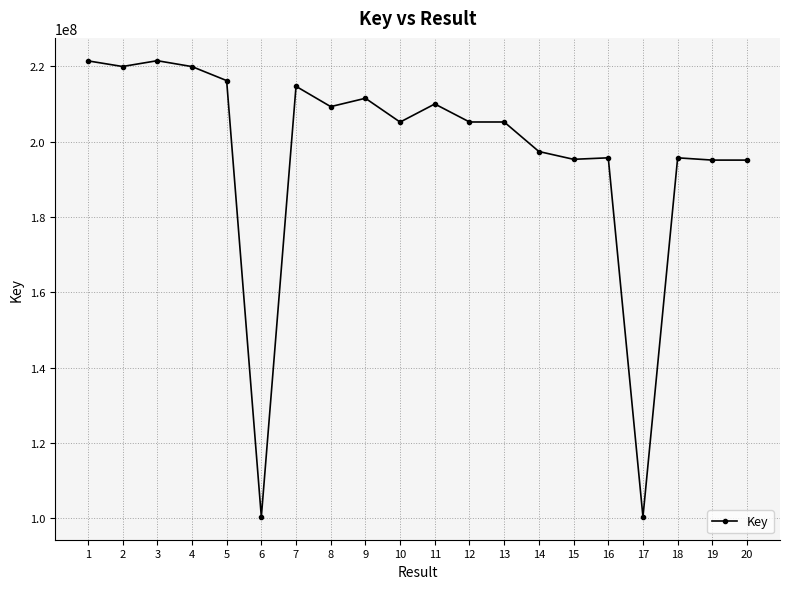

What is the sum of the values at 11 and 5?

426216412